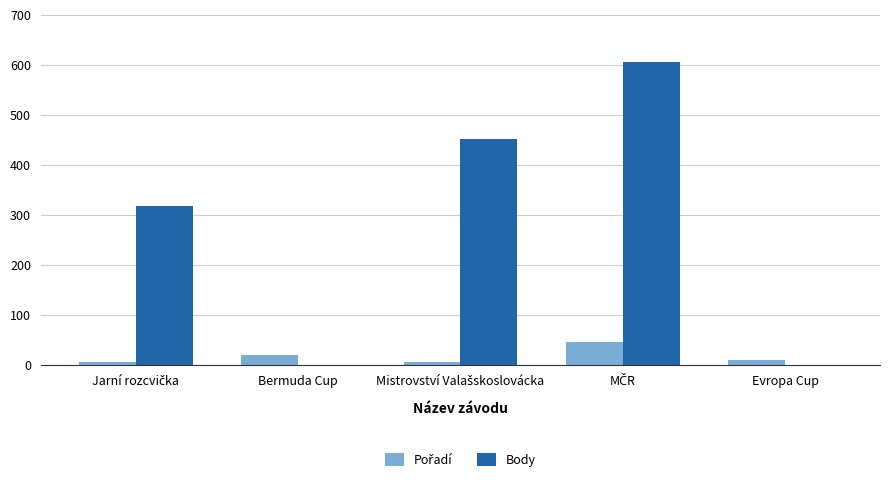

Which series has the largest total across all categories?

Body